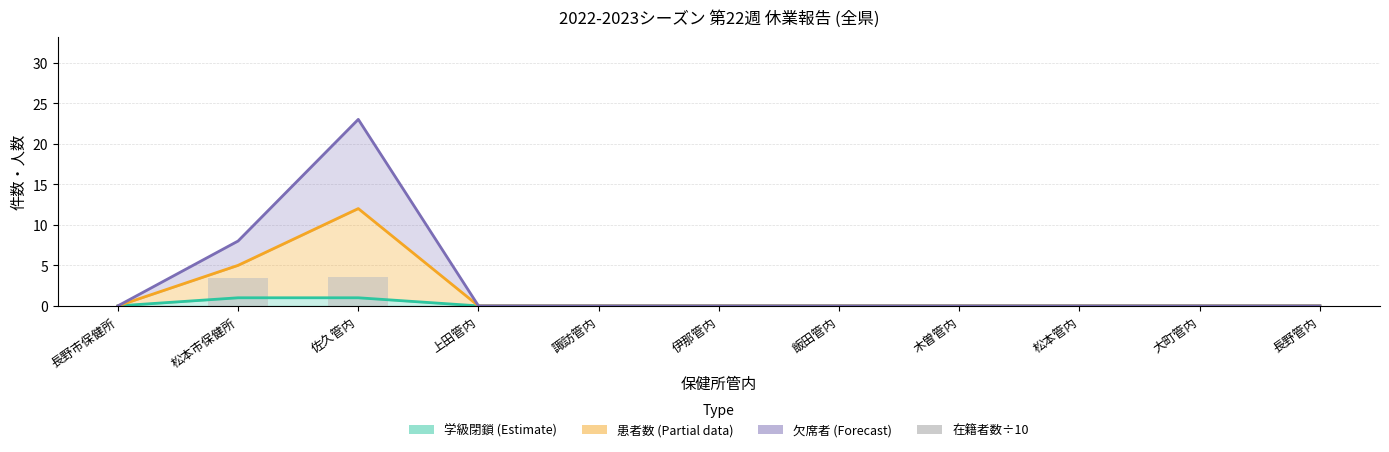

List the labels in order of 在籍者数÷10 value, largest first.

佐久管内, 松本市保健所, 長野市保健所, 上田管内, 諏訪管内, 伊那管内, 飯田管内, 木曽管内, 松本管内, 大町管内, 長野管内